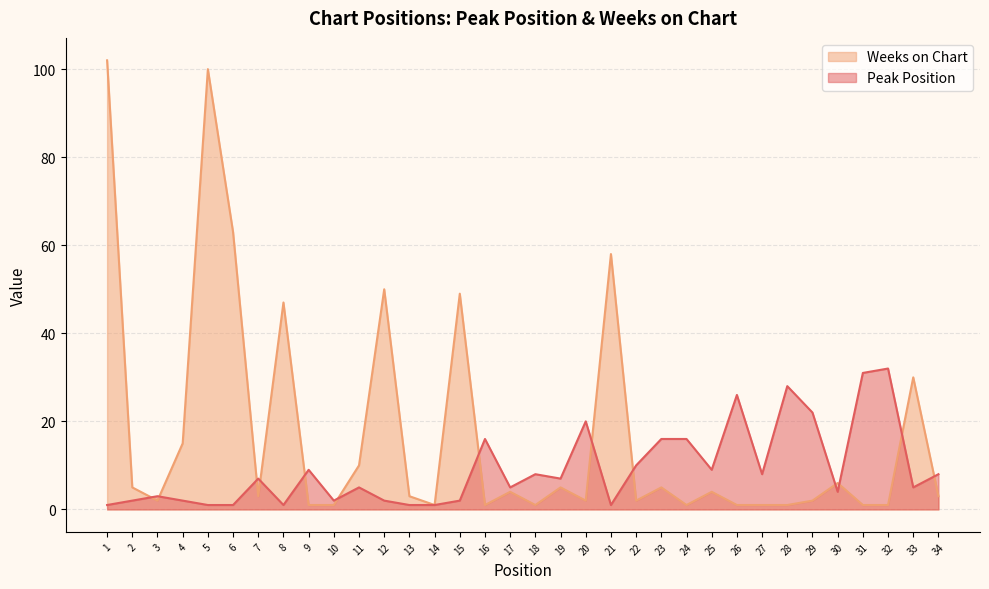

What is the value of the Peak Position point at the 23rd from the left?

16